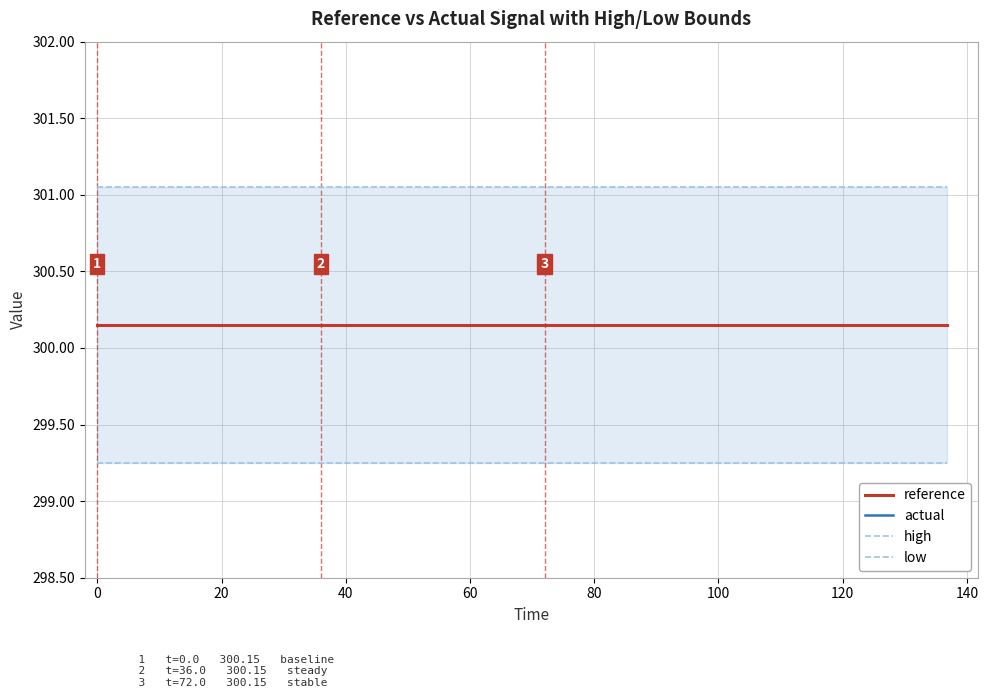

List the series in order of their peak value, highest first.

high, actual, reference, low